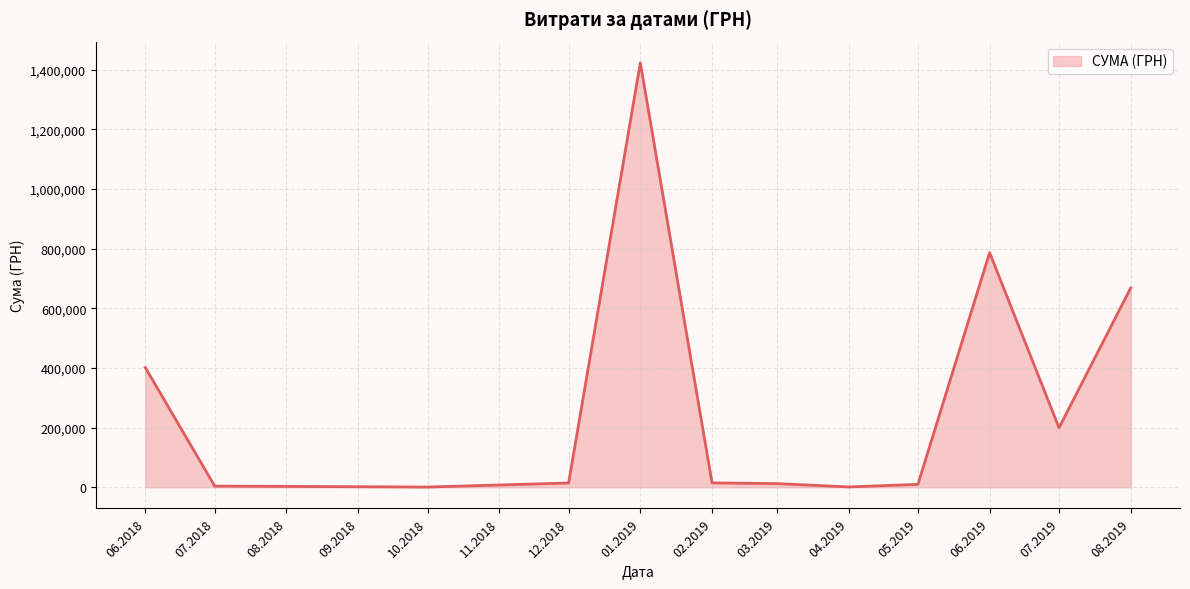

Does the chart display data point markers on the line(s)?

No